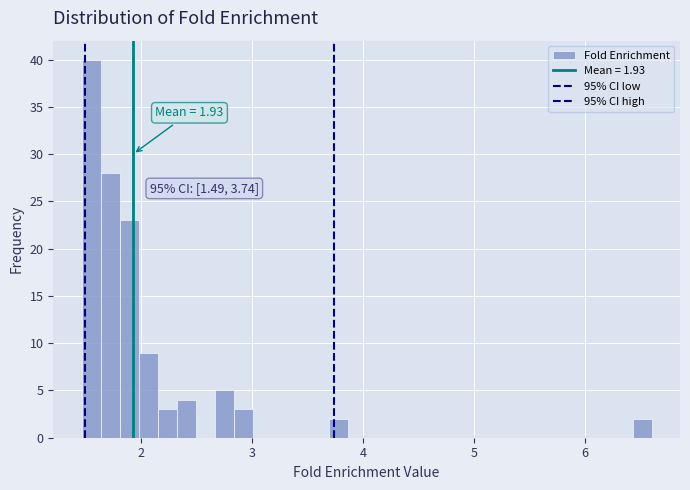

Read against the x-axis, roughly where is the centre of the tallest bar?

1.6